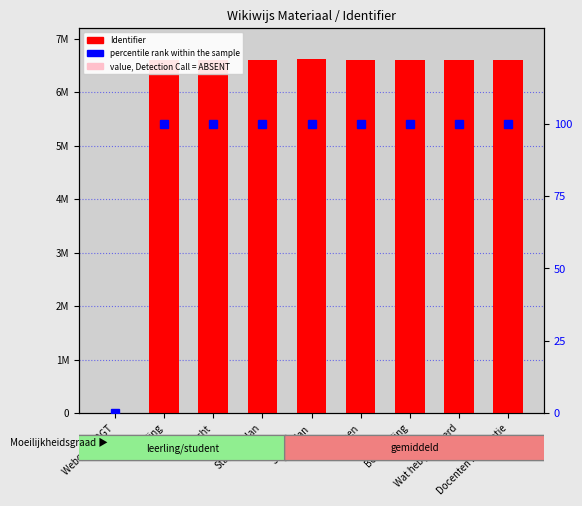

Reading left to right, what are all the values shown in this chart?

Identifier: 0.0	6609311.0	6609314.0	6609316.0	6618979.0	6609318.0	6609320.0	6609322.0	6609324.0
value, Detection Call = ABSENT: 0.0	396558.7	396558.8	396559.0	397138.7	396559.1	396559.2	396559.3	396559.4
percentile rank within the sample: 0.0	99.9	99.9	99.9	100.0	99.9	99.9	99.9	99.9